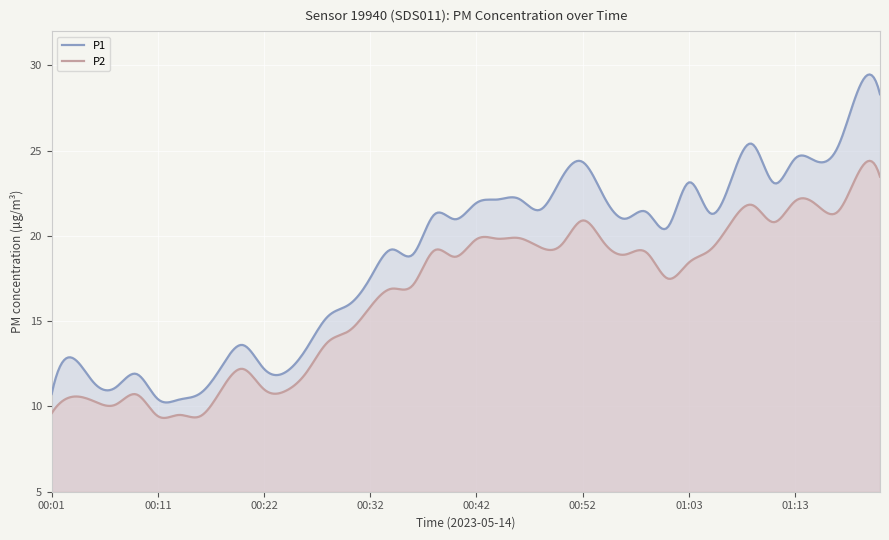

True or false: P1 and P2 intersect in this chart.

False